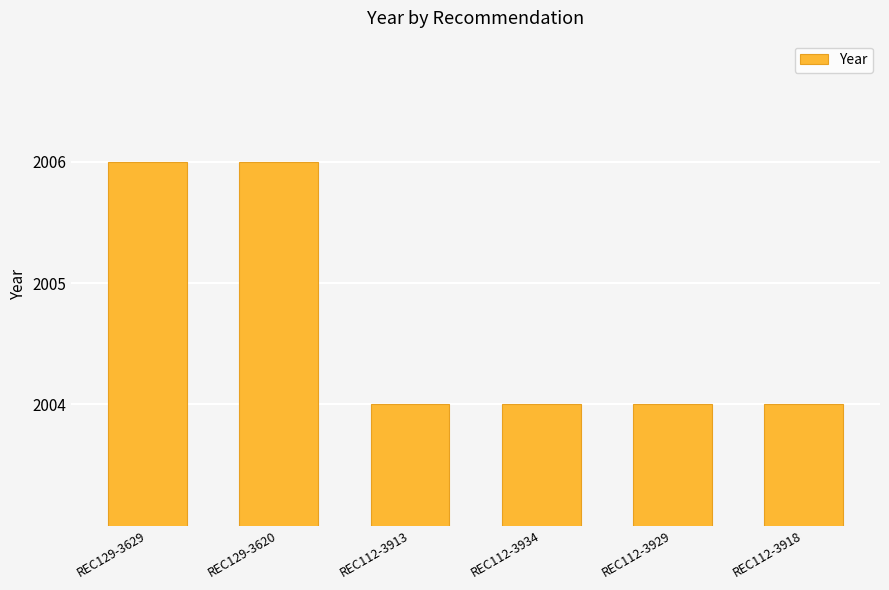

What is the ratio of the value at REC112-3929 to the value at REC112-3934?

1.0